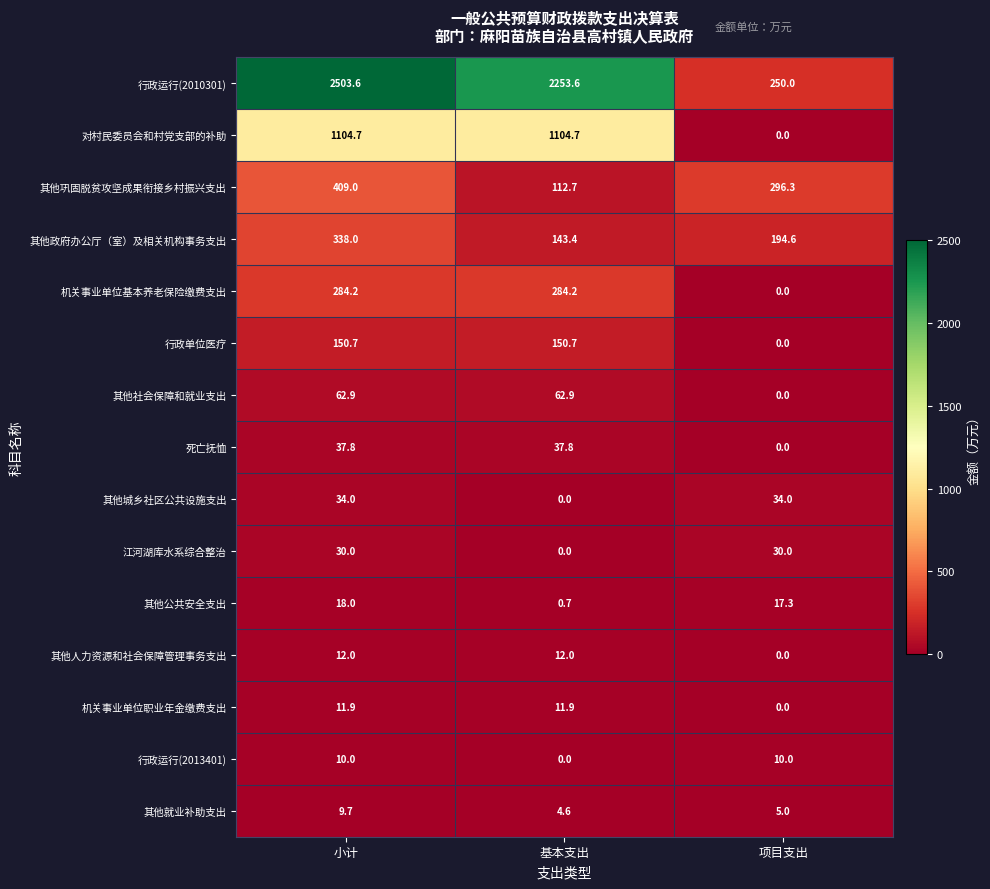

How many data points in 机关事业单位基本养老保险缴费支出 are less than 284?

1